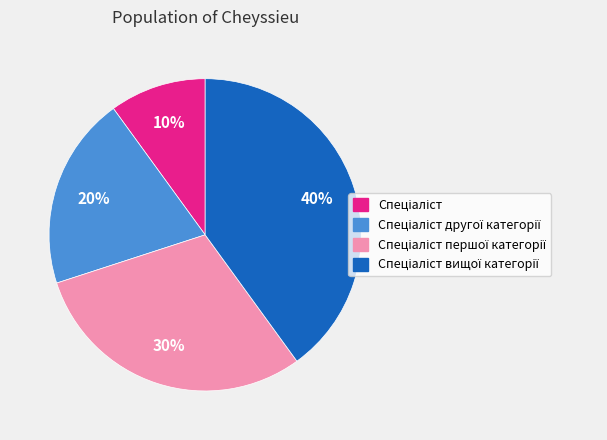

To the nearest percent, what is the average slice percentage?

25%